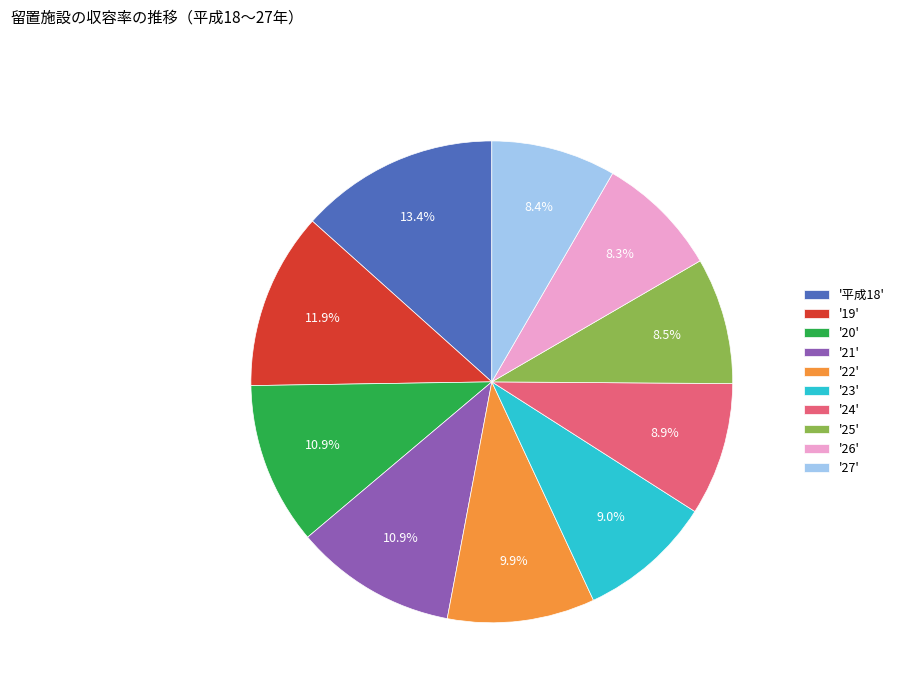

Is there a majority slice in this chart?

No